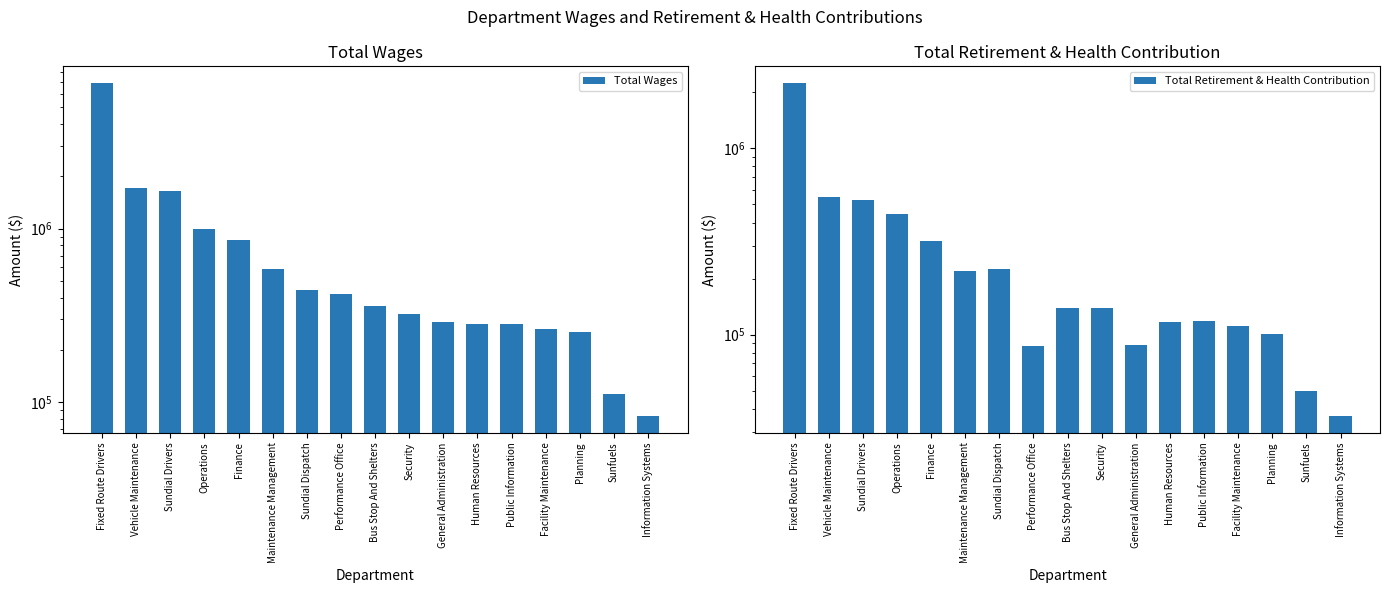

Rank the series by their average value, from lowest to highest.

Total Retirement & Health Contribution, Total Wages